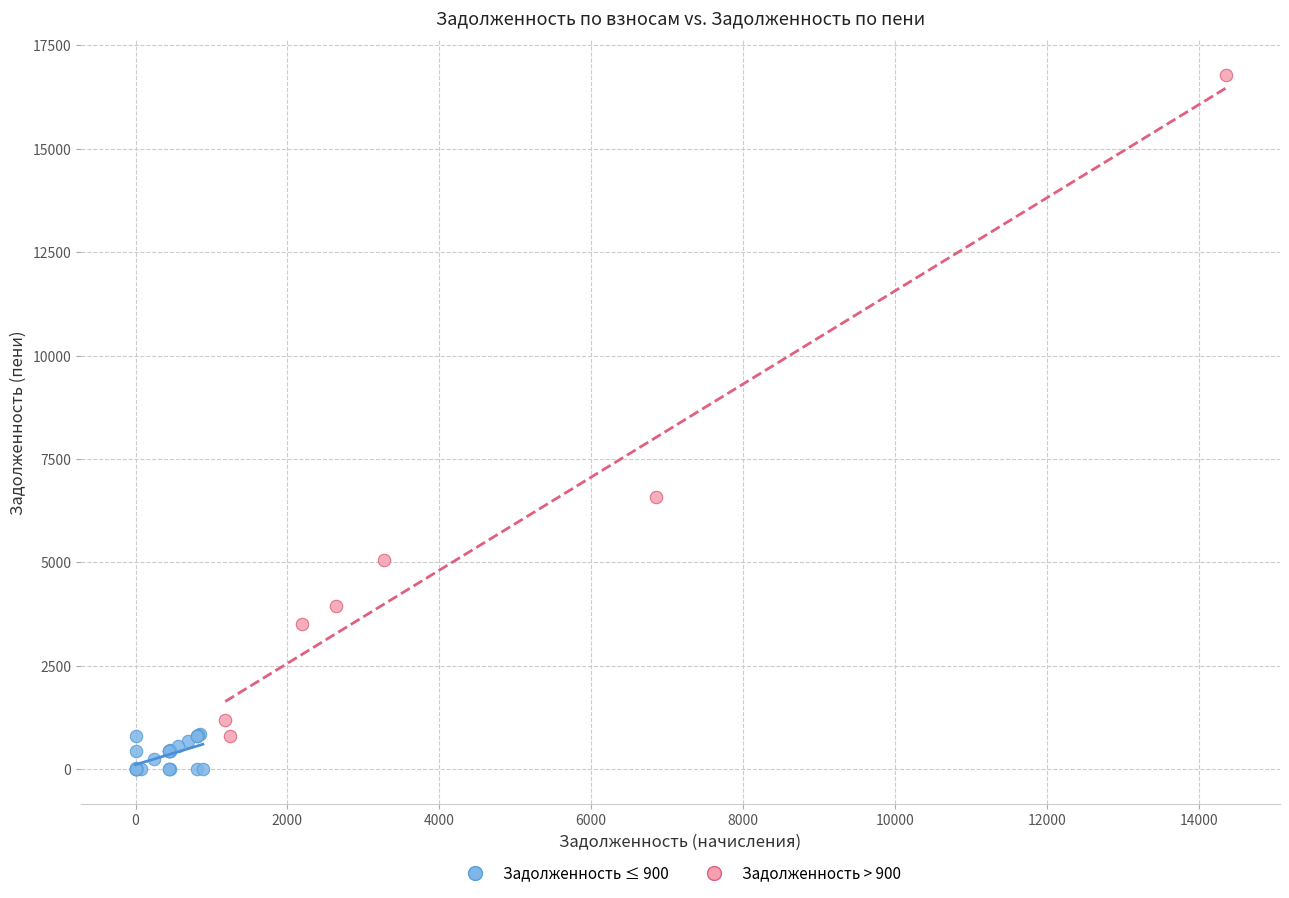

Which series contains the highest Y value?

Задолженность > 900